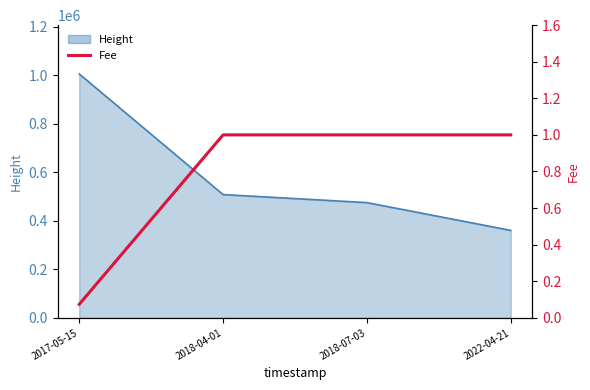

The chart shows a value of 0.7 at 2018-04-01. True or false?

False